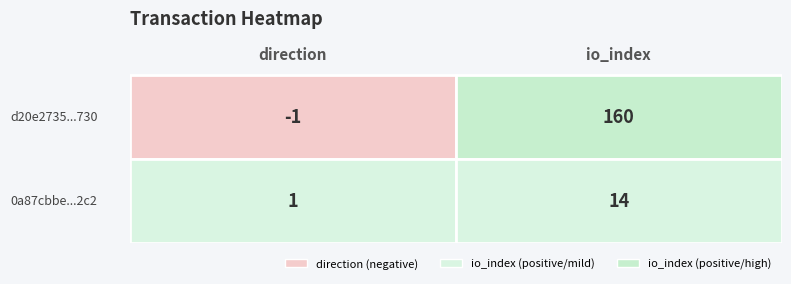

What is the spread (max minus min) of values at 1?

146